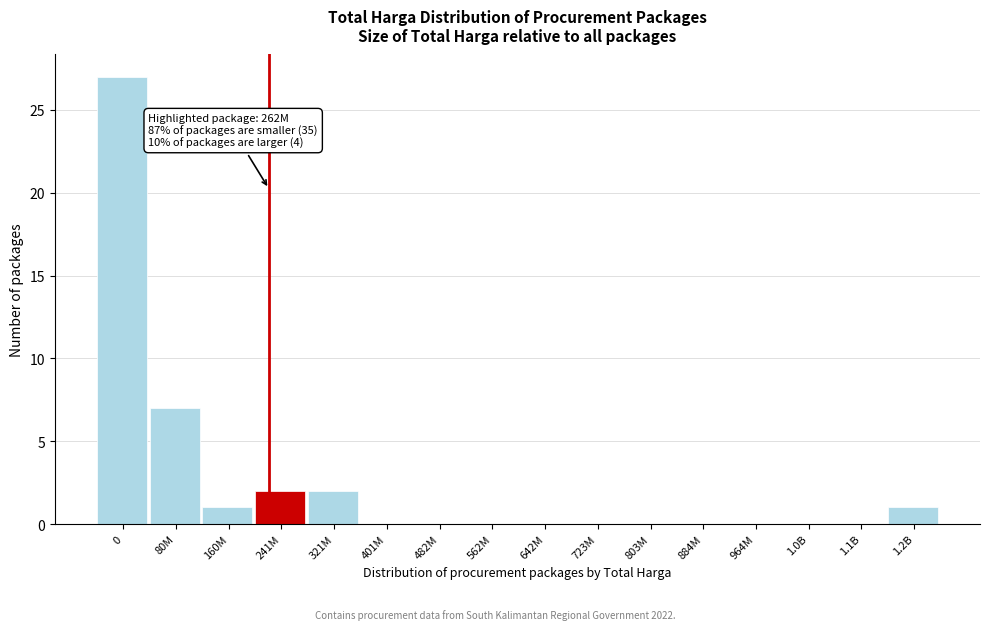

Reading right to left, what are all the values shown in this chart?

1.2B=1	1.1B=0	1.0B=0	964M=0	884M=0	803M=0	723M=0	642M=0	562M=0	482M=0	401M=0	321M=2	241M=2	160M=1	80M=7	0=27